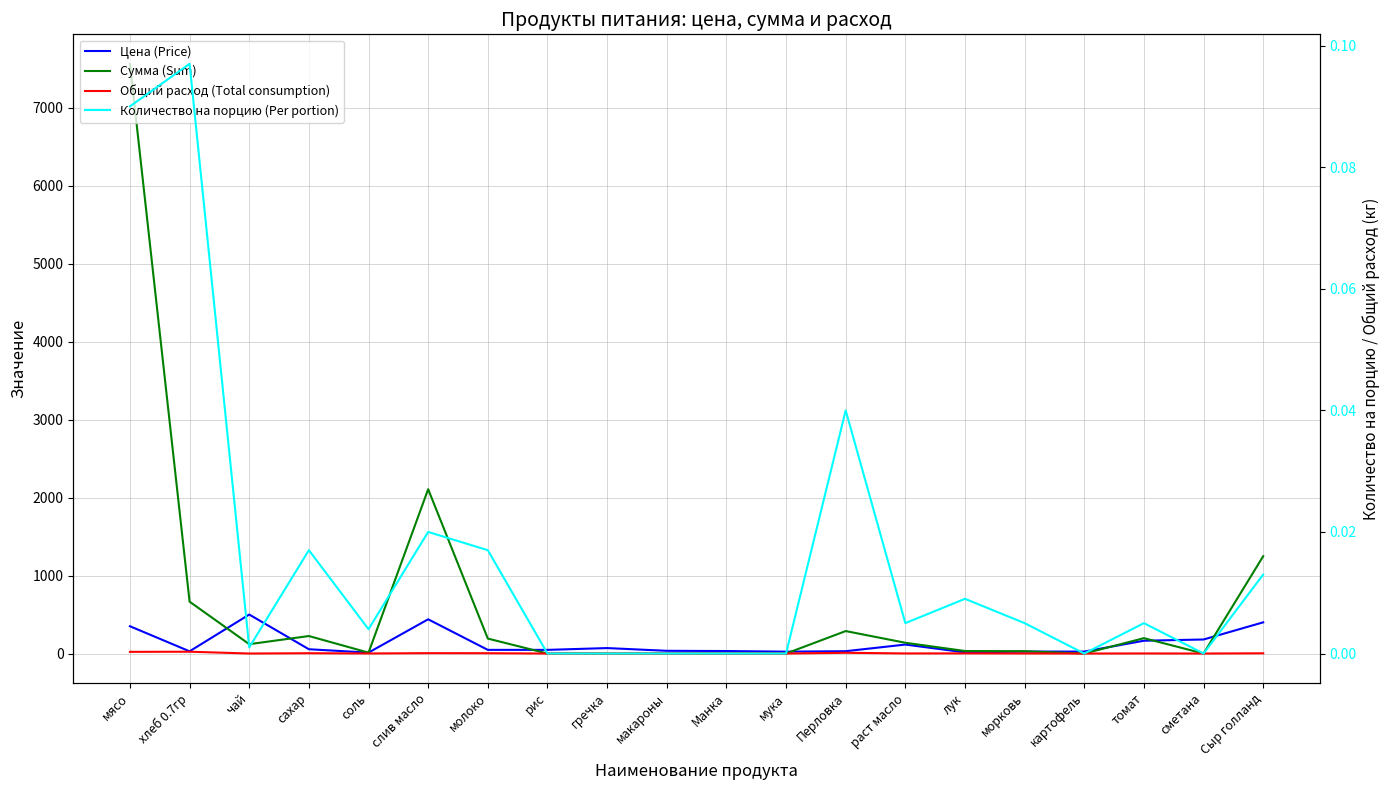

Between морковь and раст масло, which is larger?

раст масло